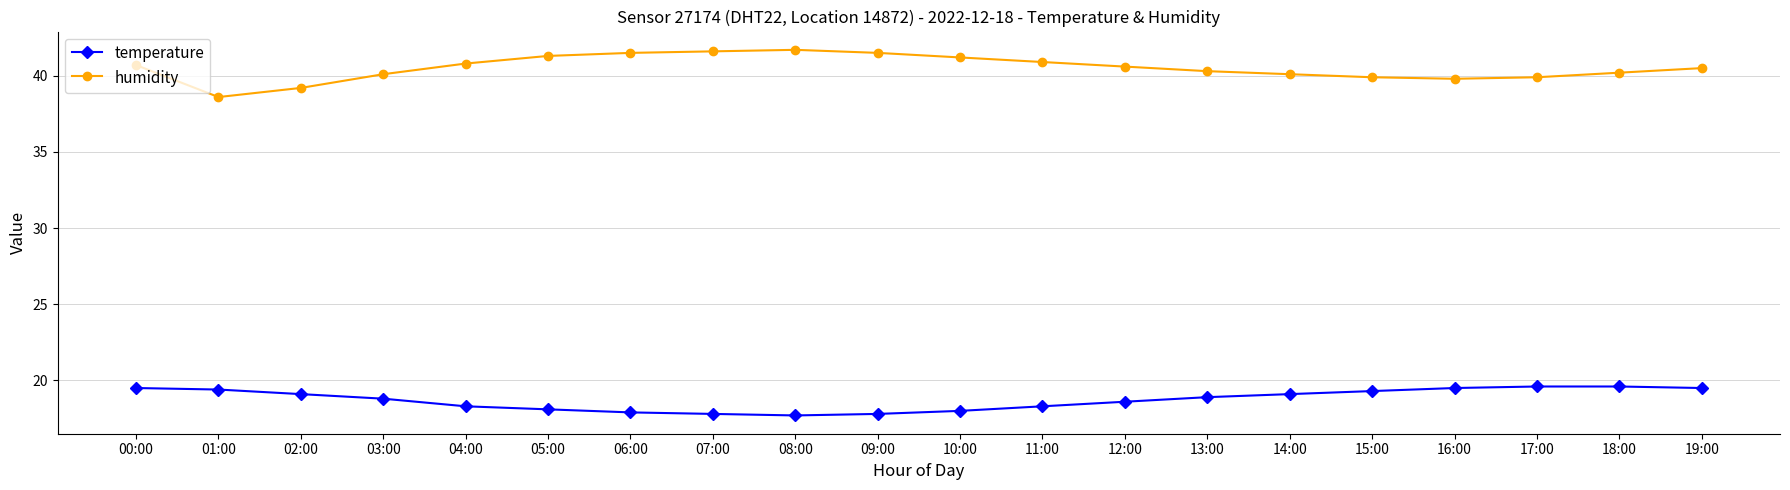

What is the highest value of the humidity series?

41.7